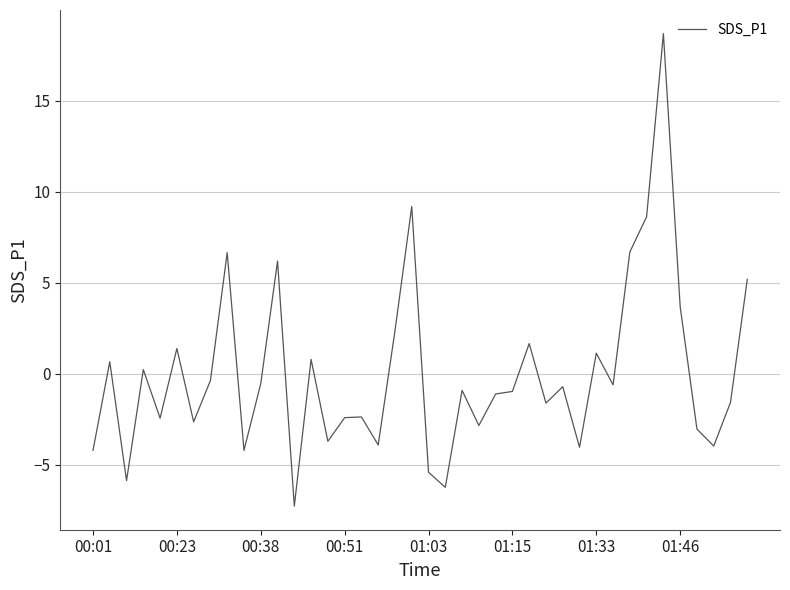

What is the minimum value shown in the chart?

-7.3